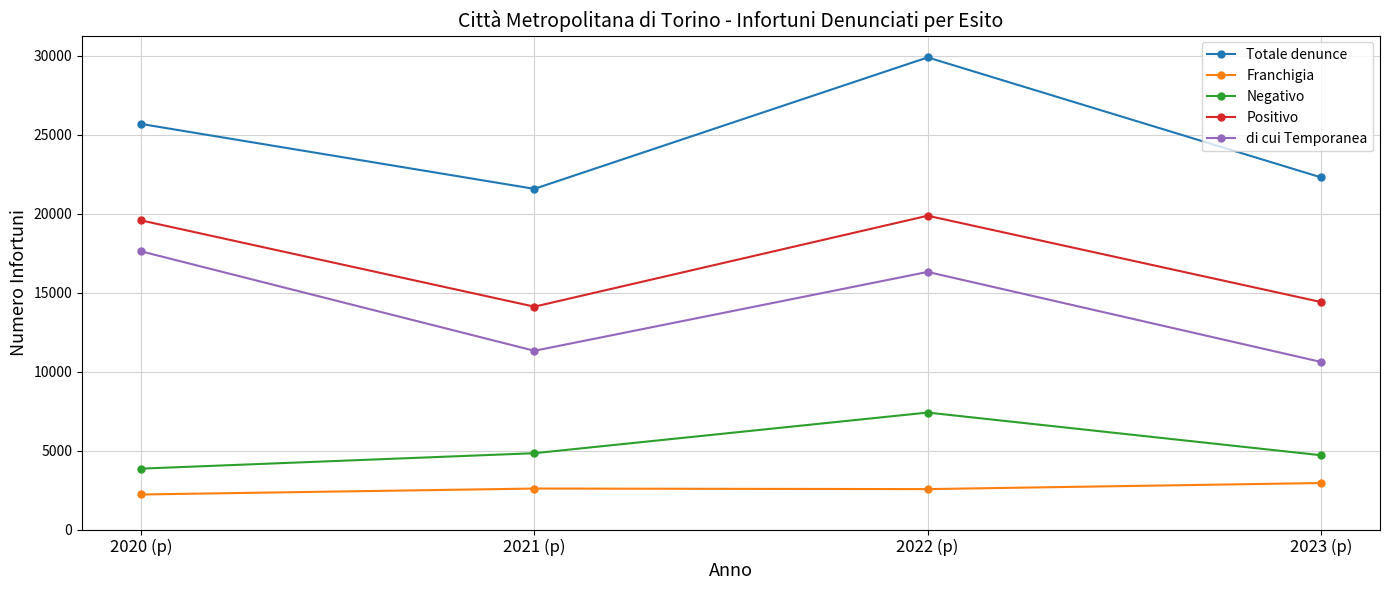

Which series changed the most between 2020 (p) and 2023 (p)?

di cui Temporanea